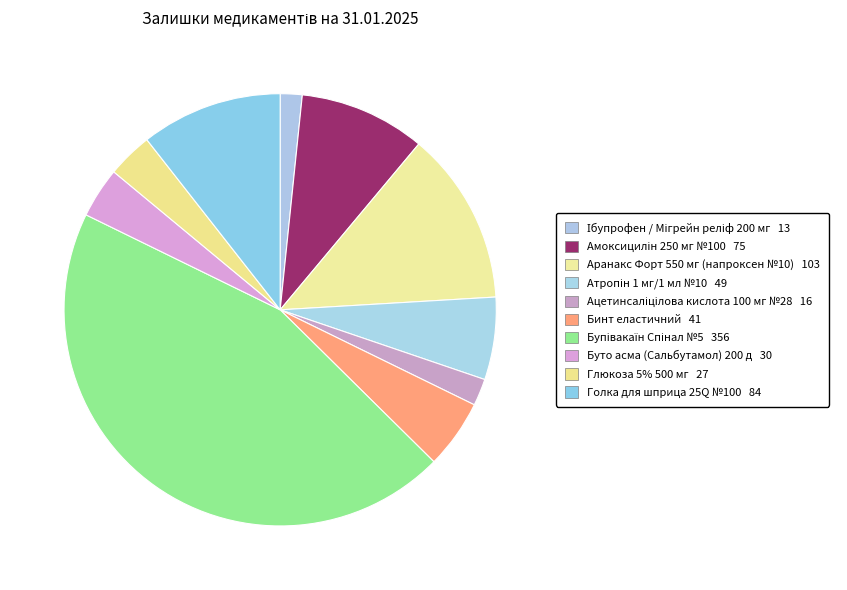

To the nearest percent, what is the combined percentage of Глюкоза 5% 500 мг and Ібупрофен / Мігрейн реліф 200 мг?

5%